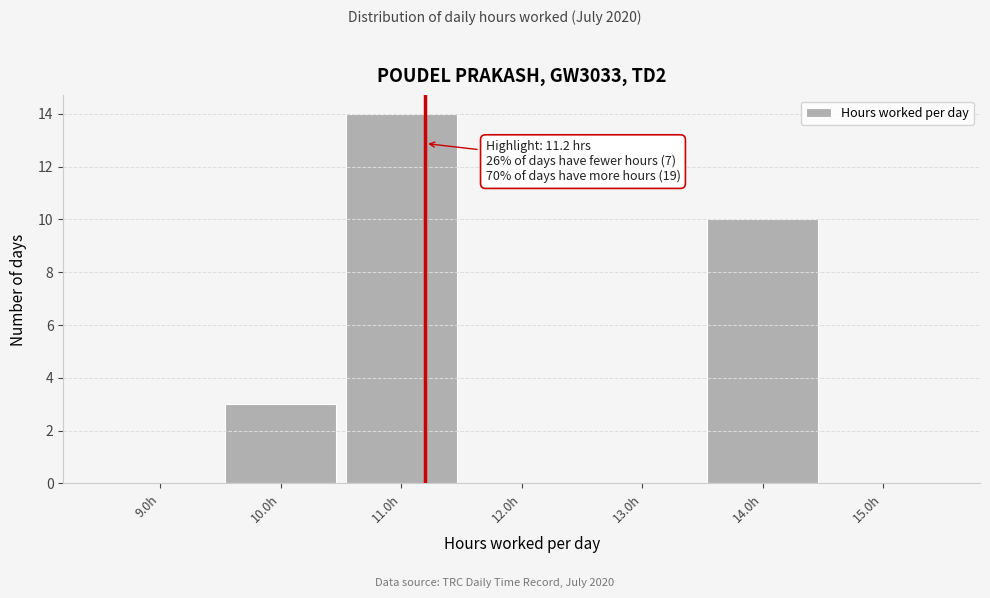

Which range on the x-axis has the tallest bar?

10.5 to 11.5